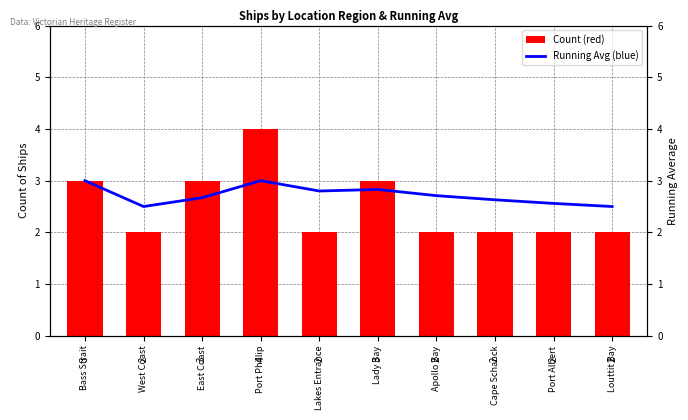

Which series changed the most between West Coast and Cape Schanck?

Running Avg (blue)